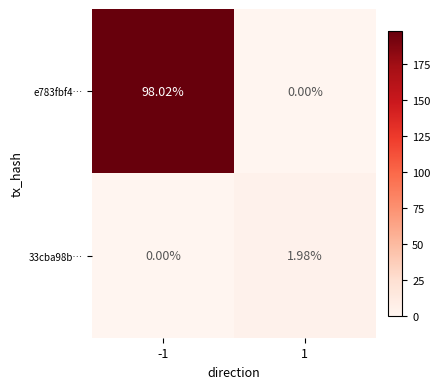

Is the value of 33cba98b… at -1 greater than the value of e783fbf4… at -1?

No